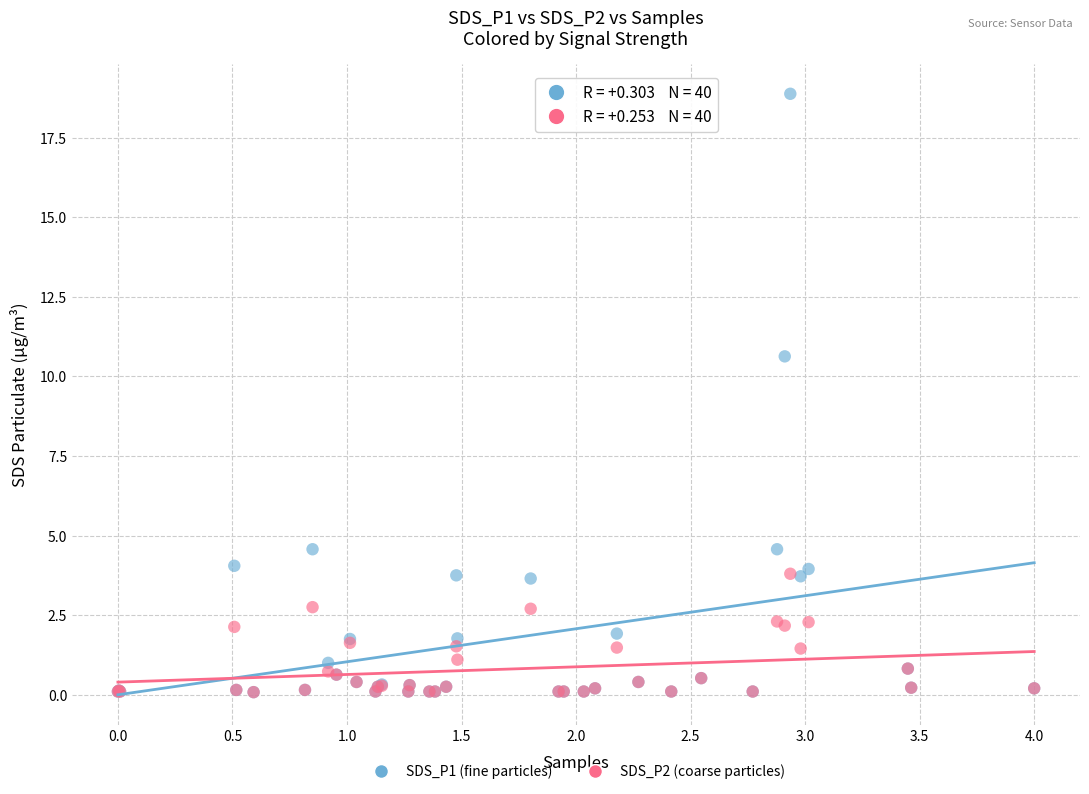

Across all series, what Y value is closest to 9?

10.6